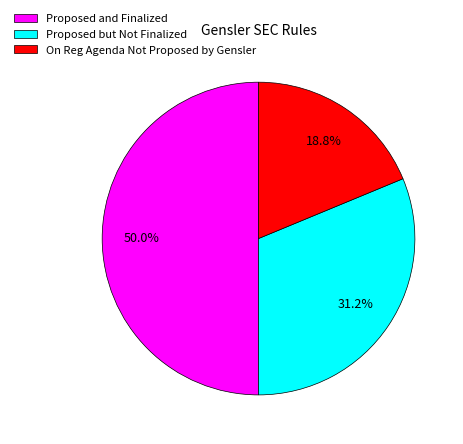

Rank the categories by value from highest to lowest.

Proposed and Finalized, Proposed but Not Finalized, On Reg Agenda Not Proposed by Gensler